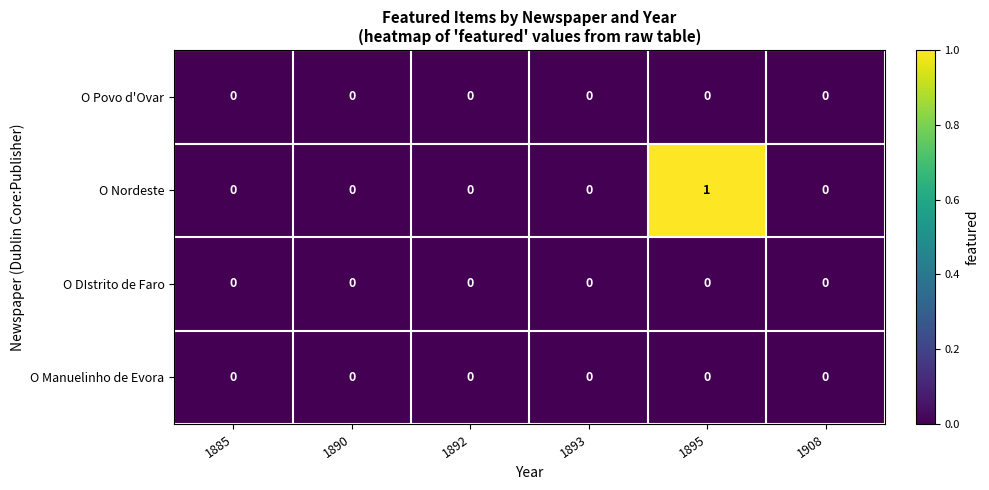

At which category is the sum across all series the highest?

1895